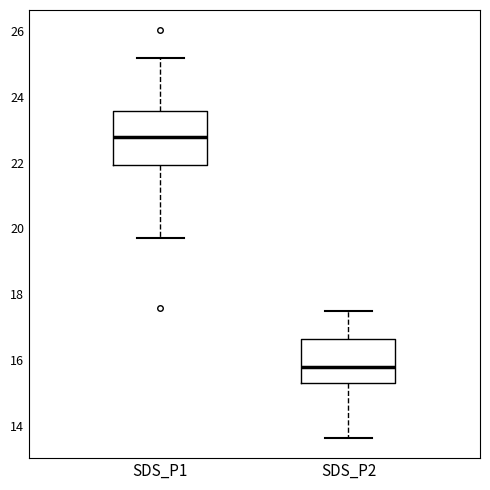

Which box is the tallest, from its lower edge to its upper edge?

SDS_P1